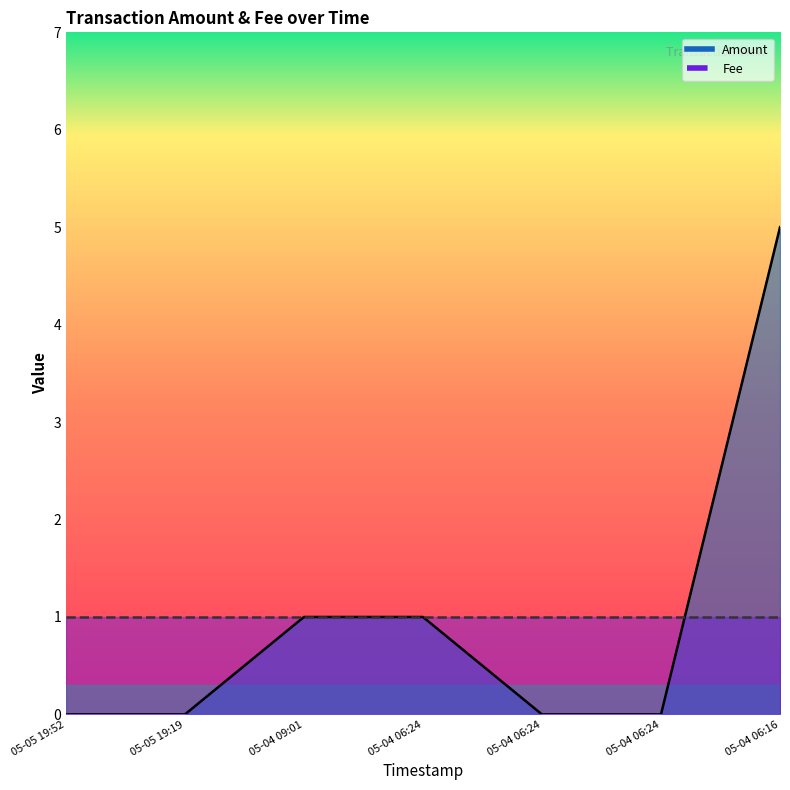

Reading left to right, list all the values displayed in this chart.

0	0	1	1	0	0	5